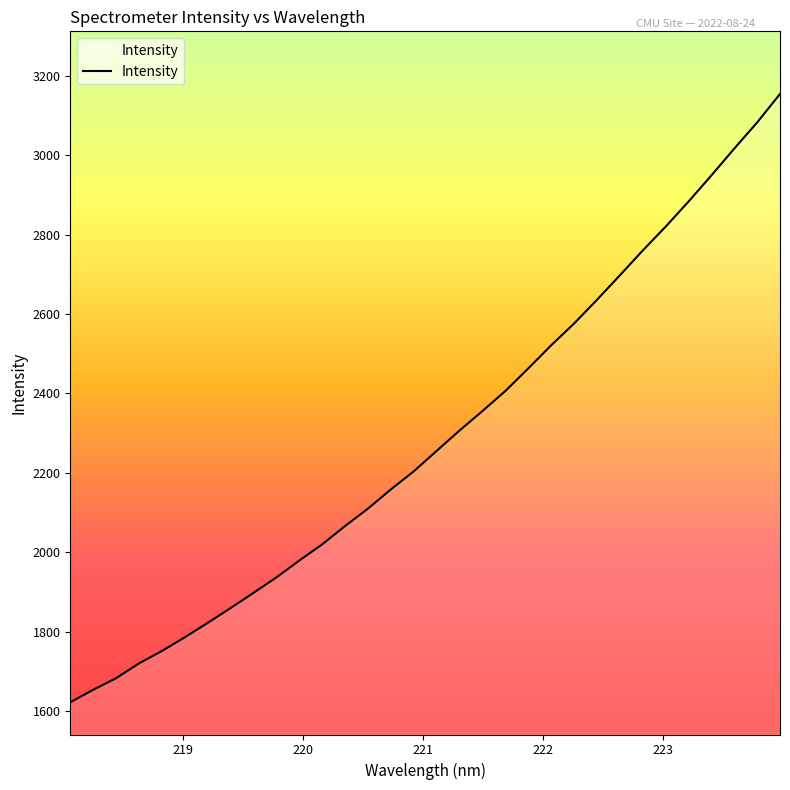

What is the smallest value displayed?

1622.7